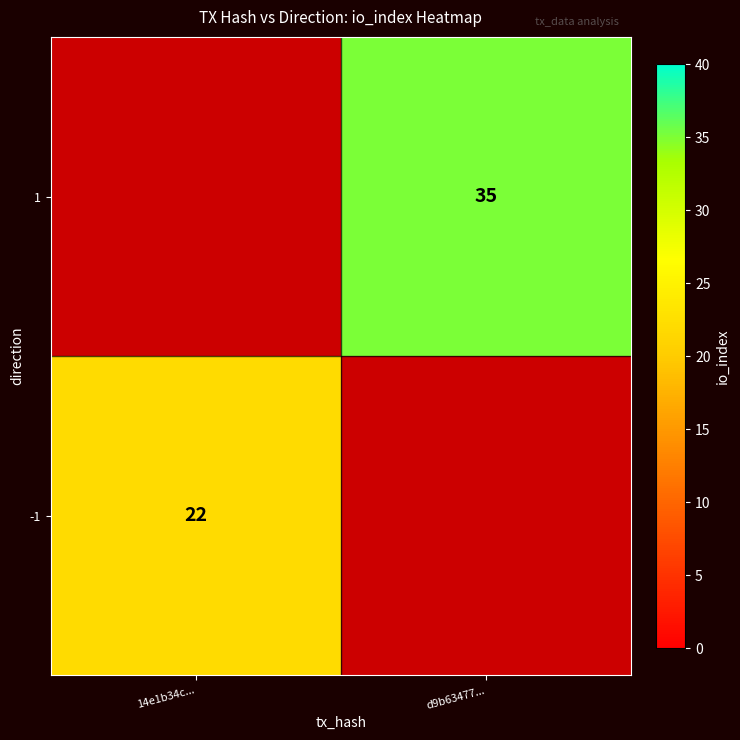

The 1 series shows 35 at d9b63477.... True or false?

True